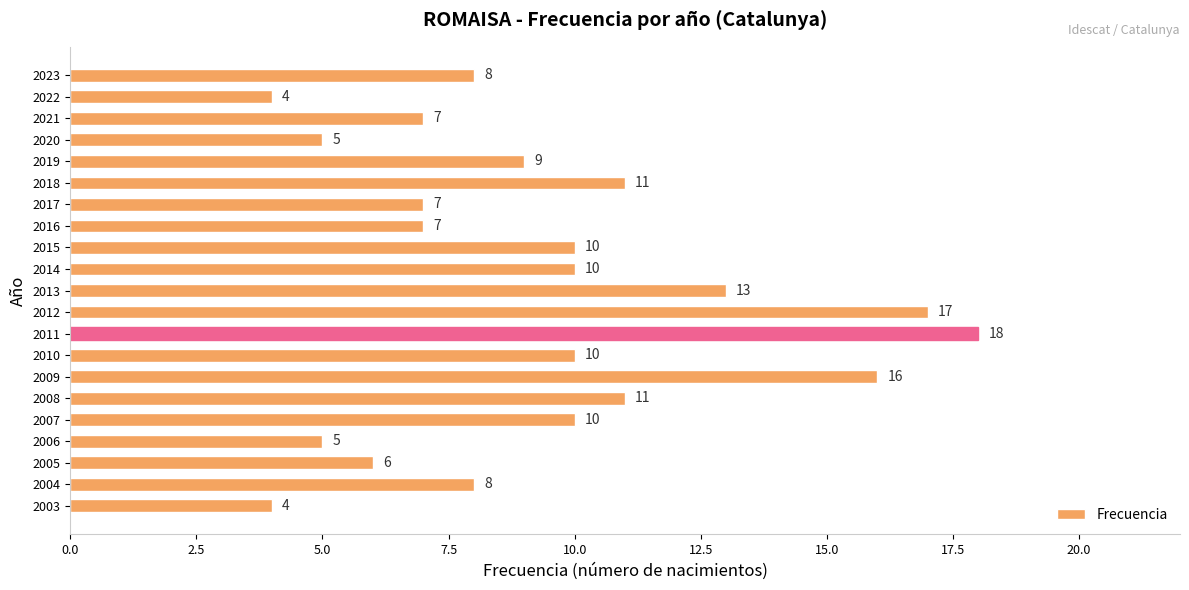

Is it true that the value at 2013 is 13?

True